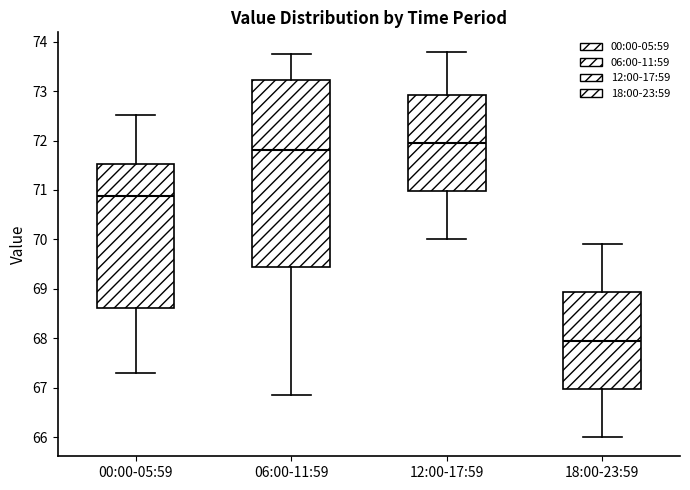

Comparing the boxes themselves (not the whiskers), which one is the tallest?

06:00-11:59